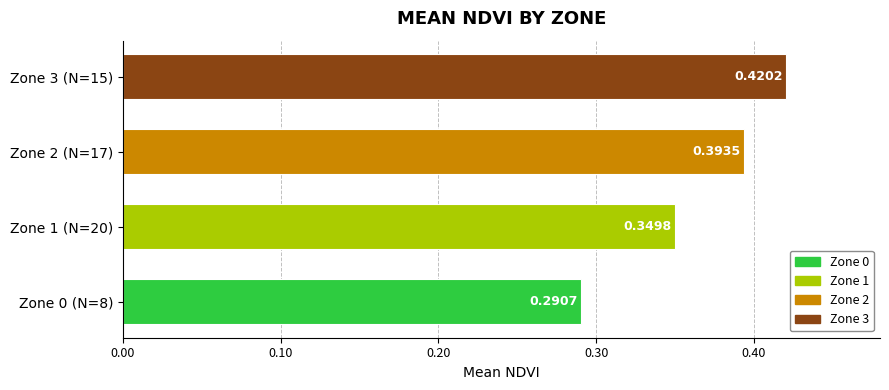

Count the values in the range 0 to 1.

4